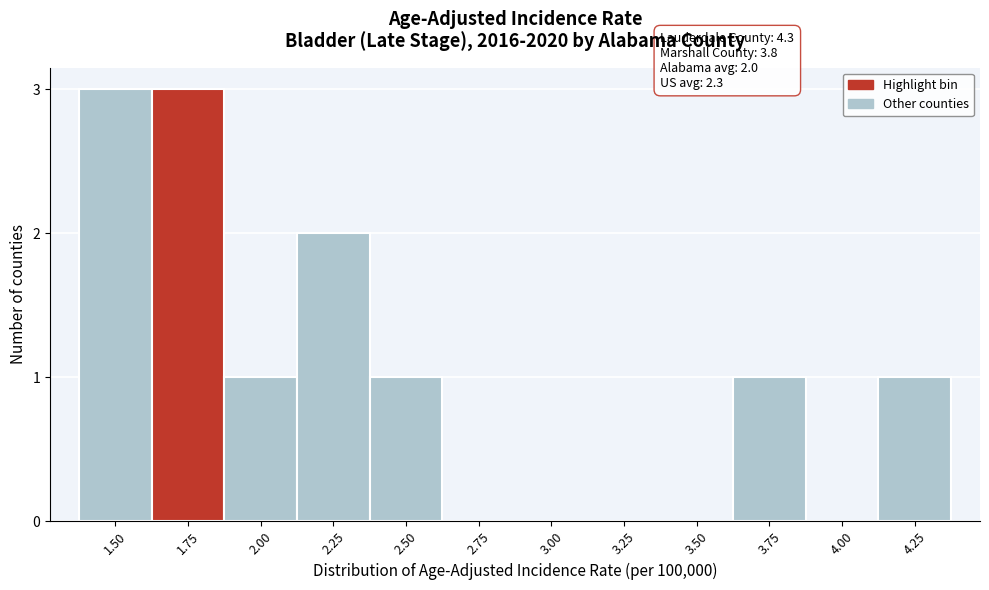

Reading left to right, what are all the values shown in this chart?

1.50=3	1.75=3	2.00=1	2.25=2	2.50=1	2.75=0	3.00=0	3.25=0	3.50=0	3.75=1	4.00=0	4.25=1